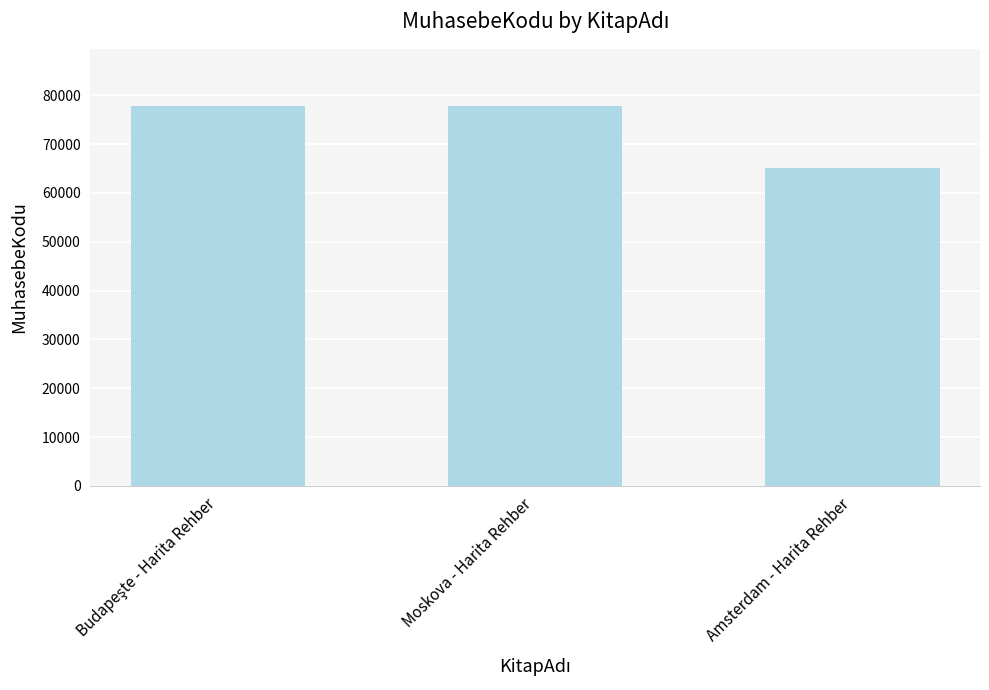

What position from the right is Amsterdam - Harita Rehber?

1